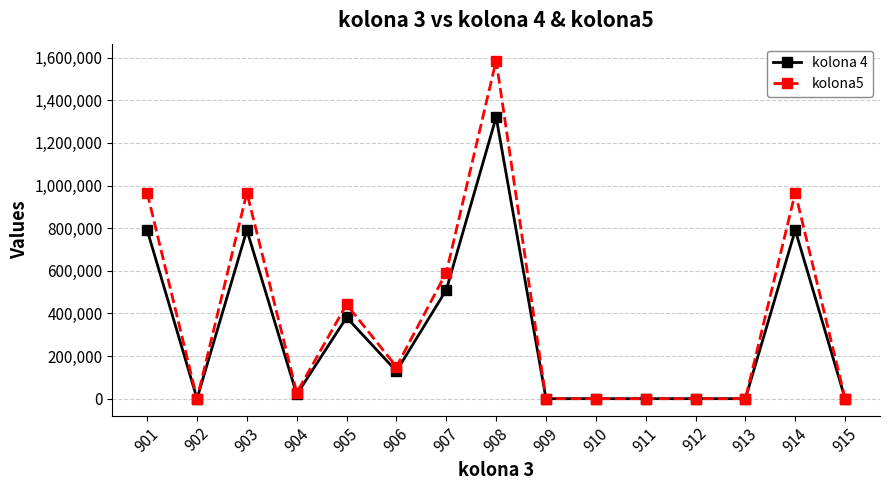

True or false: kolona 4 has more than 2 interior local peaks.

True